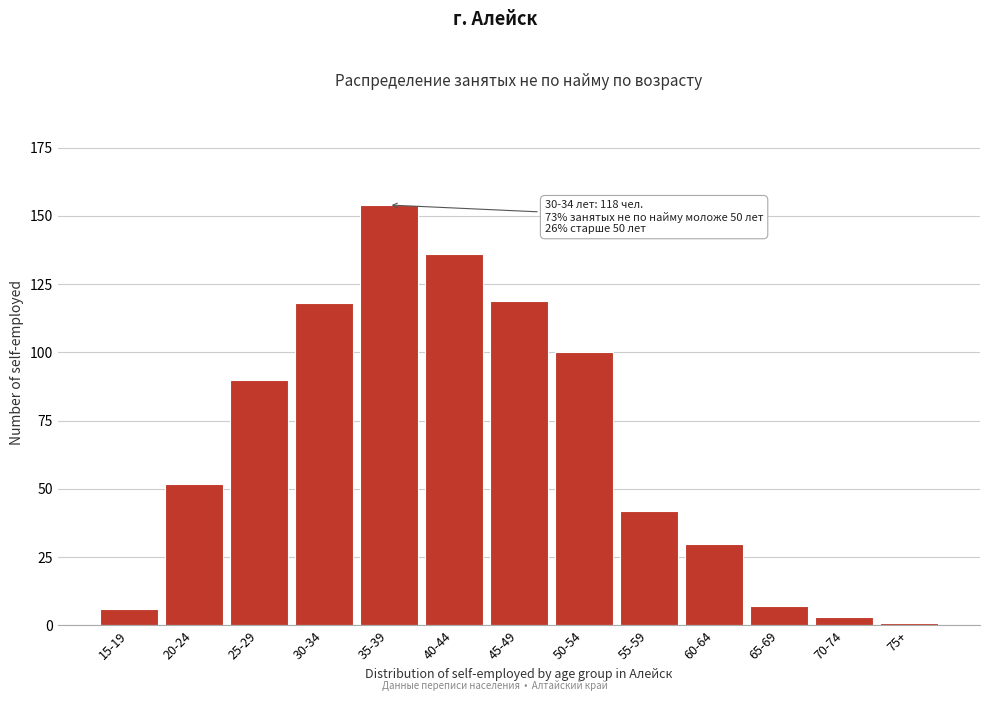

Reading right to left, list all the values displayed in this chart.

1	3	7	30	42	100	119	136	154	118	90	52	6